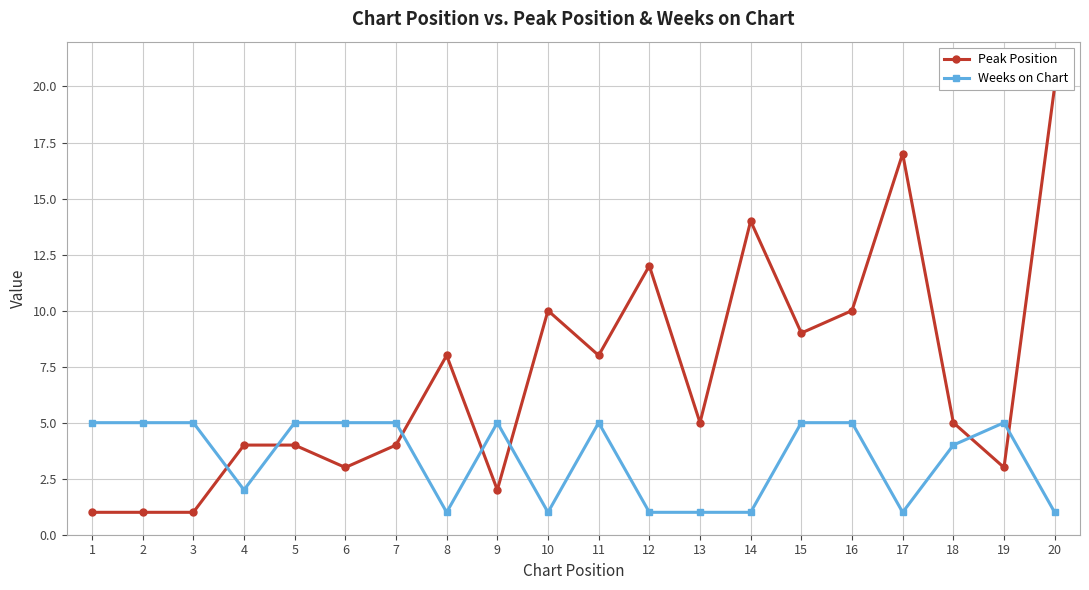

The value of Weeks on Chart at 5 is 3. True or false?

False